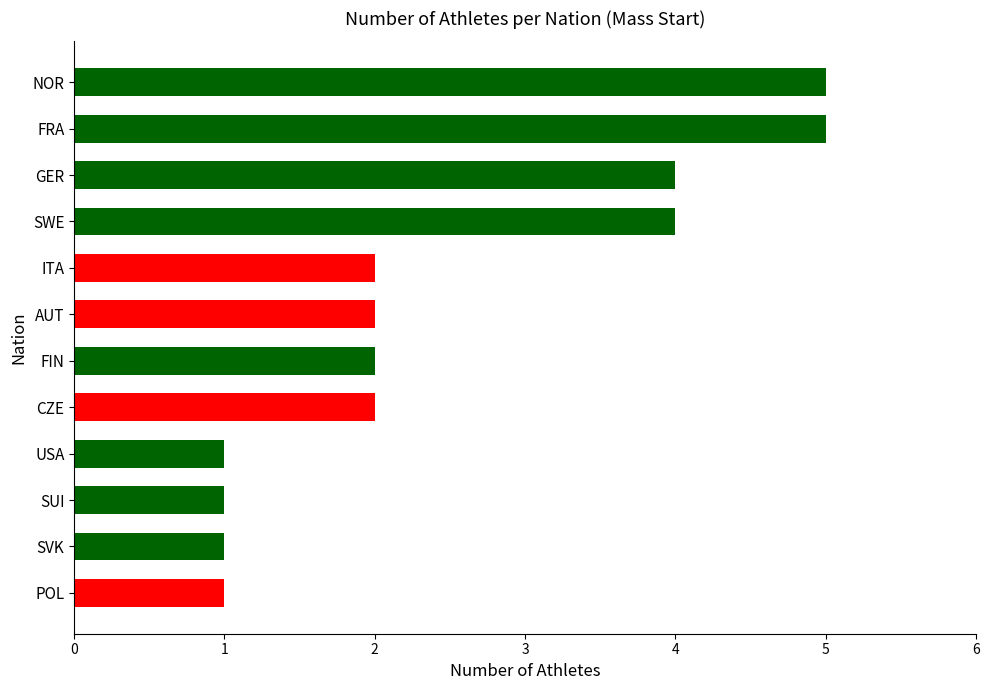

What is the greatest value displayed?

5